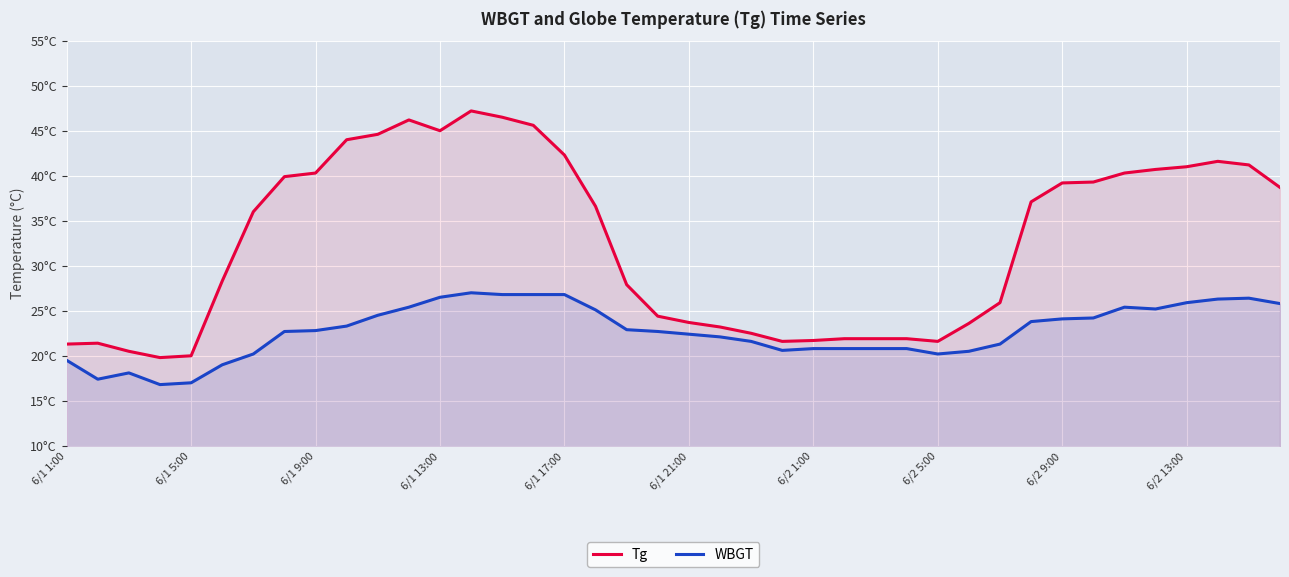

What is the maximum value shown in the chart?

47.2